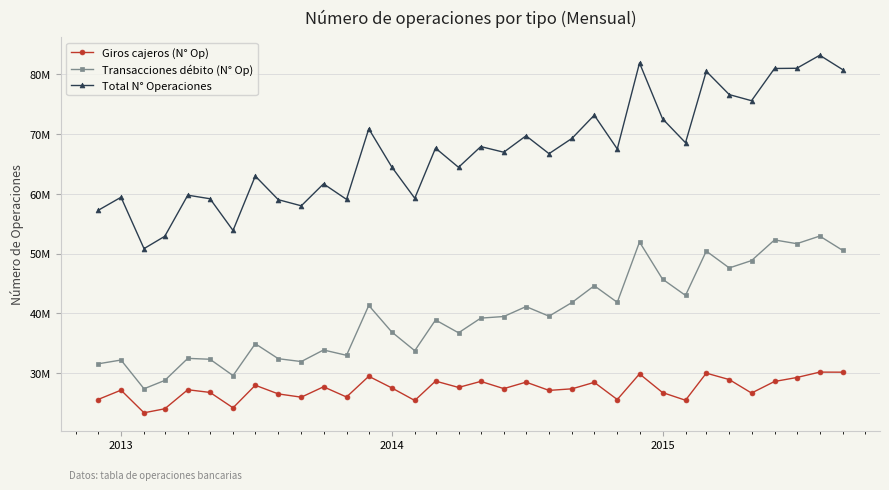

Is this an area chart (filled region under the line)?

No